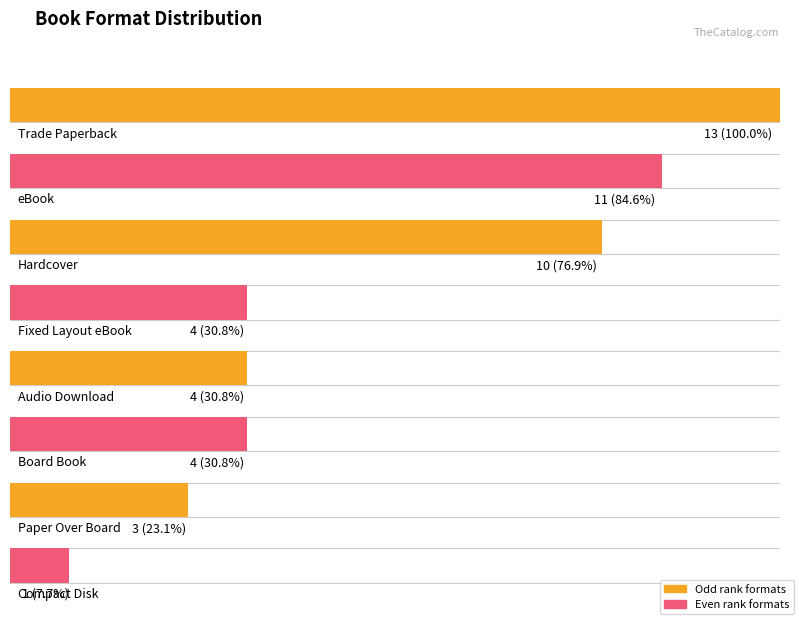

Approximately how many times larger is the value at Fixed Layout eBook compared to eBook?

0.4